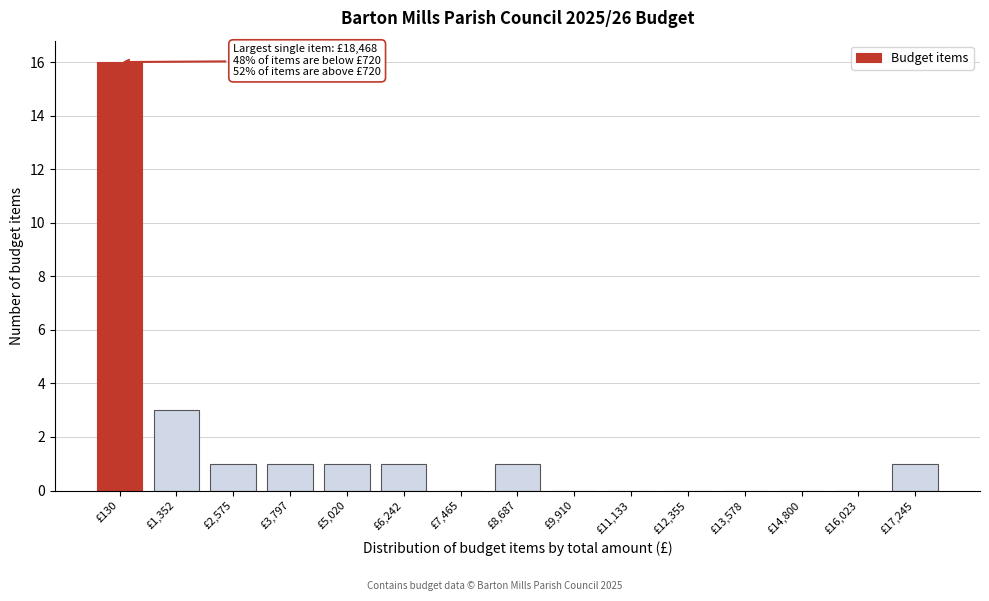

Reading right to left, list all the values displayed in this chart.

£17,245=1	£16,023=0	£14,800=0	£13,578=0	£12,355=0	£11,133=0	£9,910=0	£8,687=1	£7,465=0	£6,242=1	£5,020=1	£3,797=1	£2,575=1	£1,352=3	£130=16